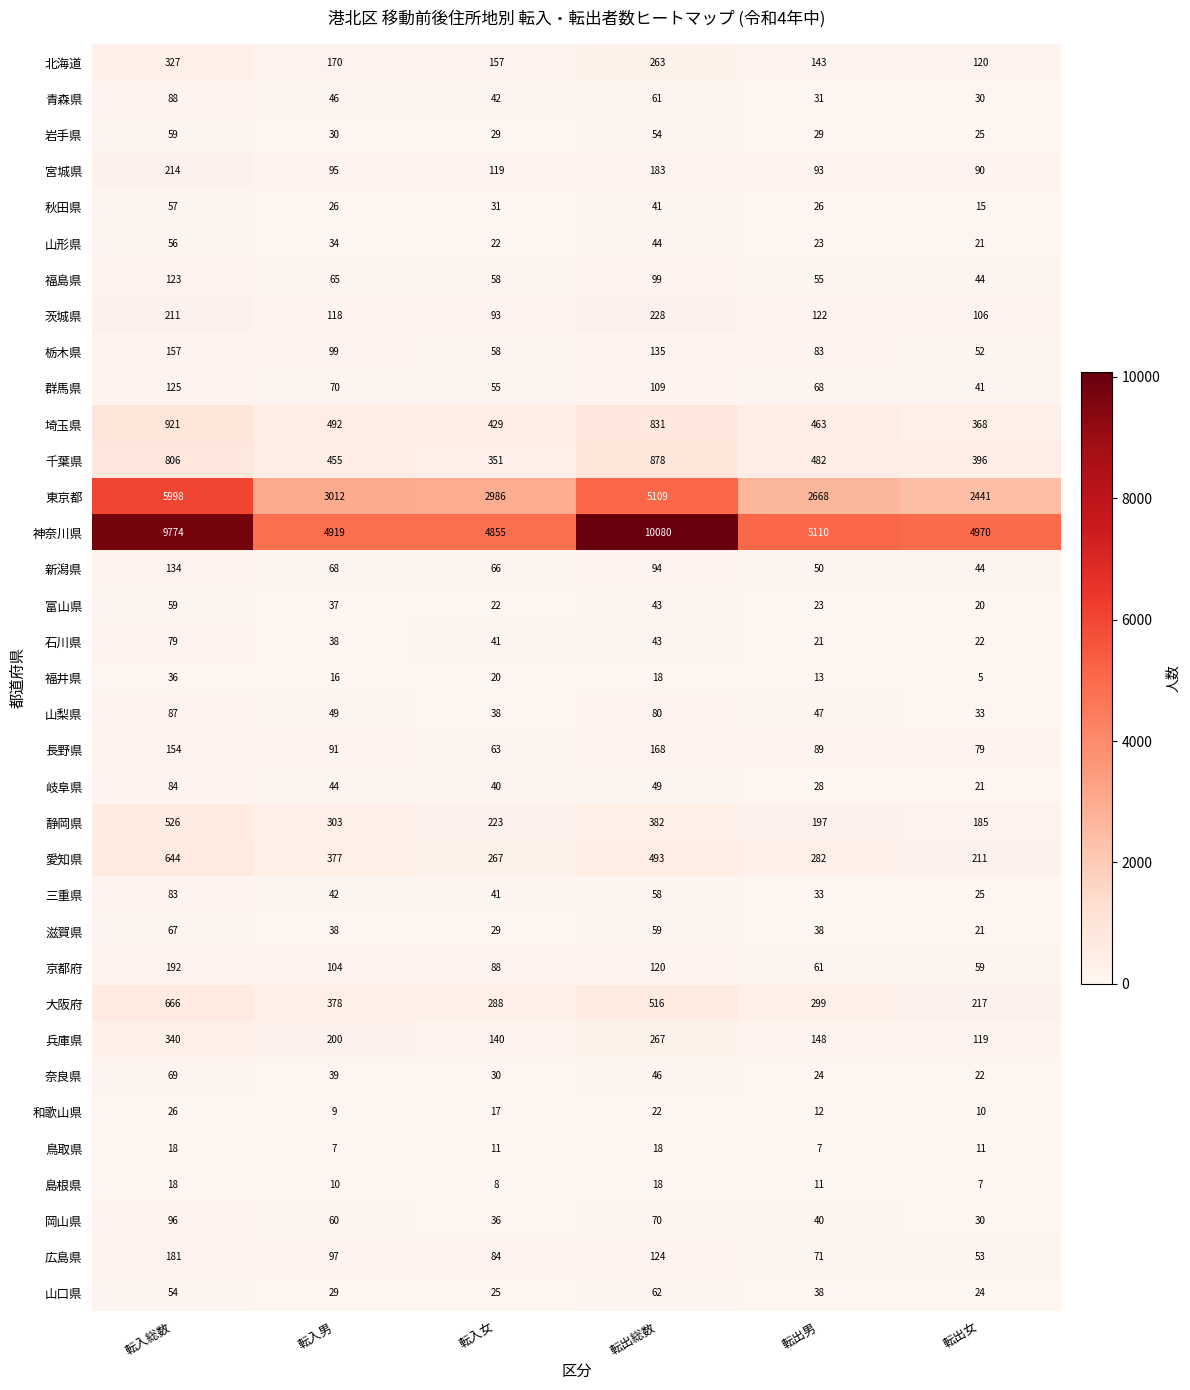

The 広島県 series shows 35 at 転出男. True or false?

False